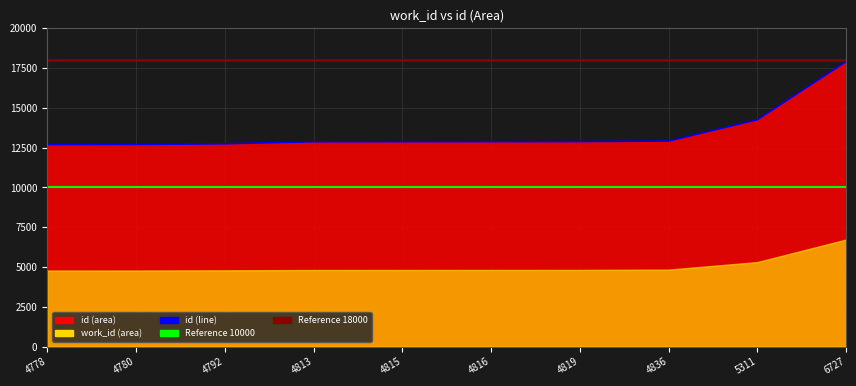

What is the sum of all values?

134682